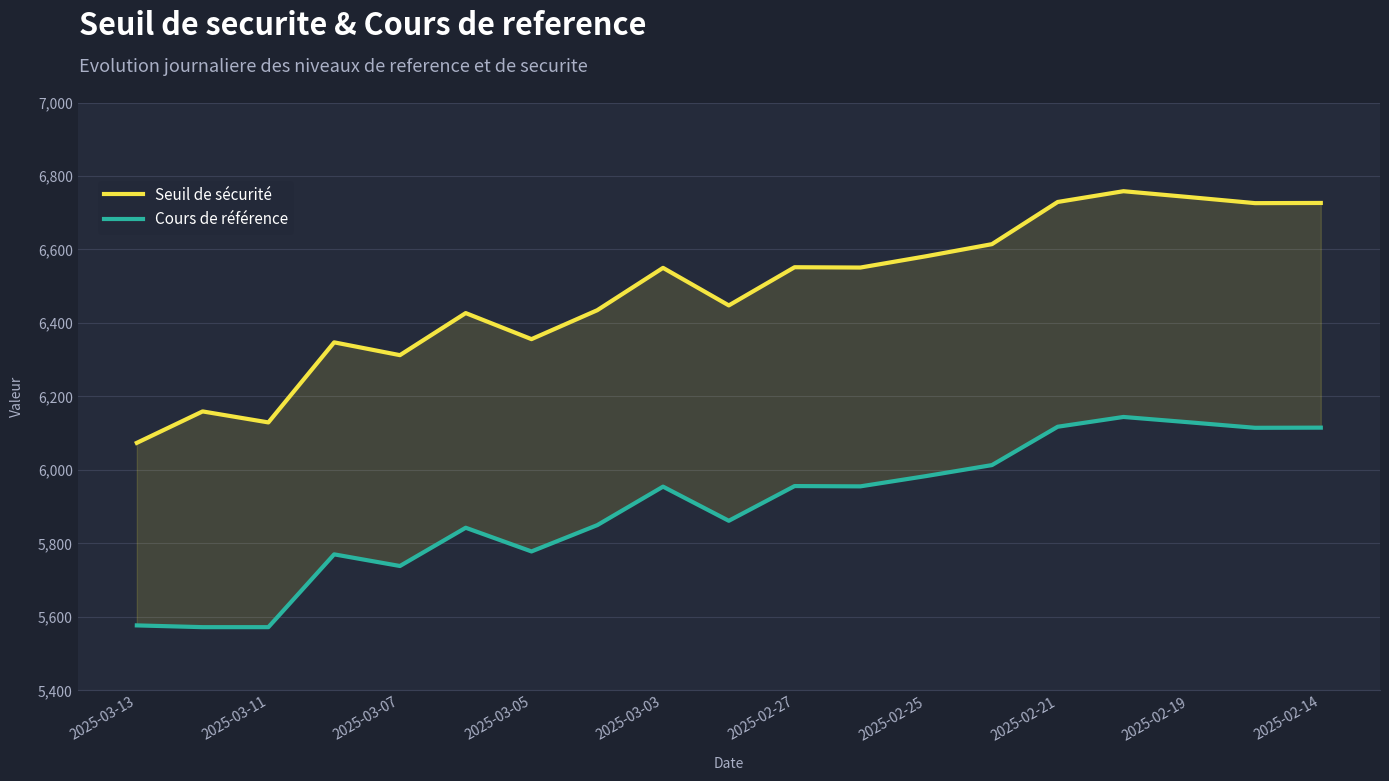

Is the value of Seuil de sécurité at 11 greater than the value of Cours de référence at 17?

Yes